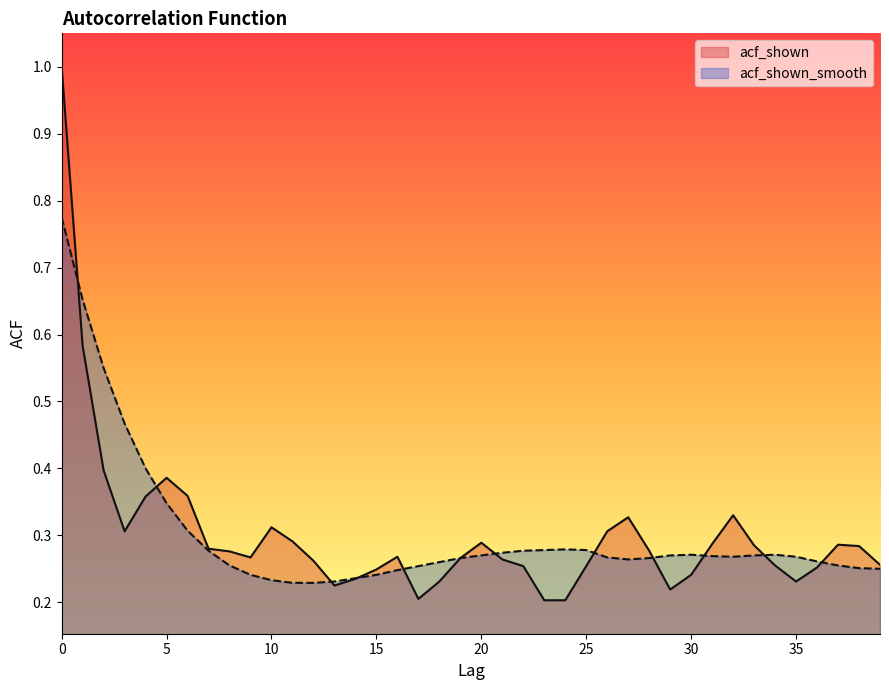

In acf_shown, how many points are higher than both neighbors (excluding endpoints)?

7